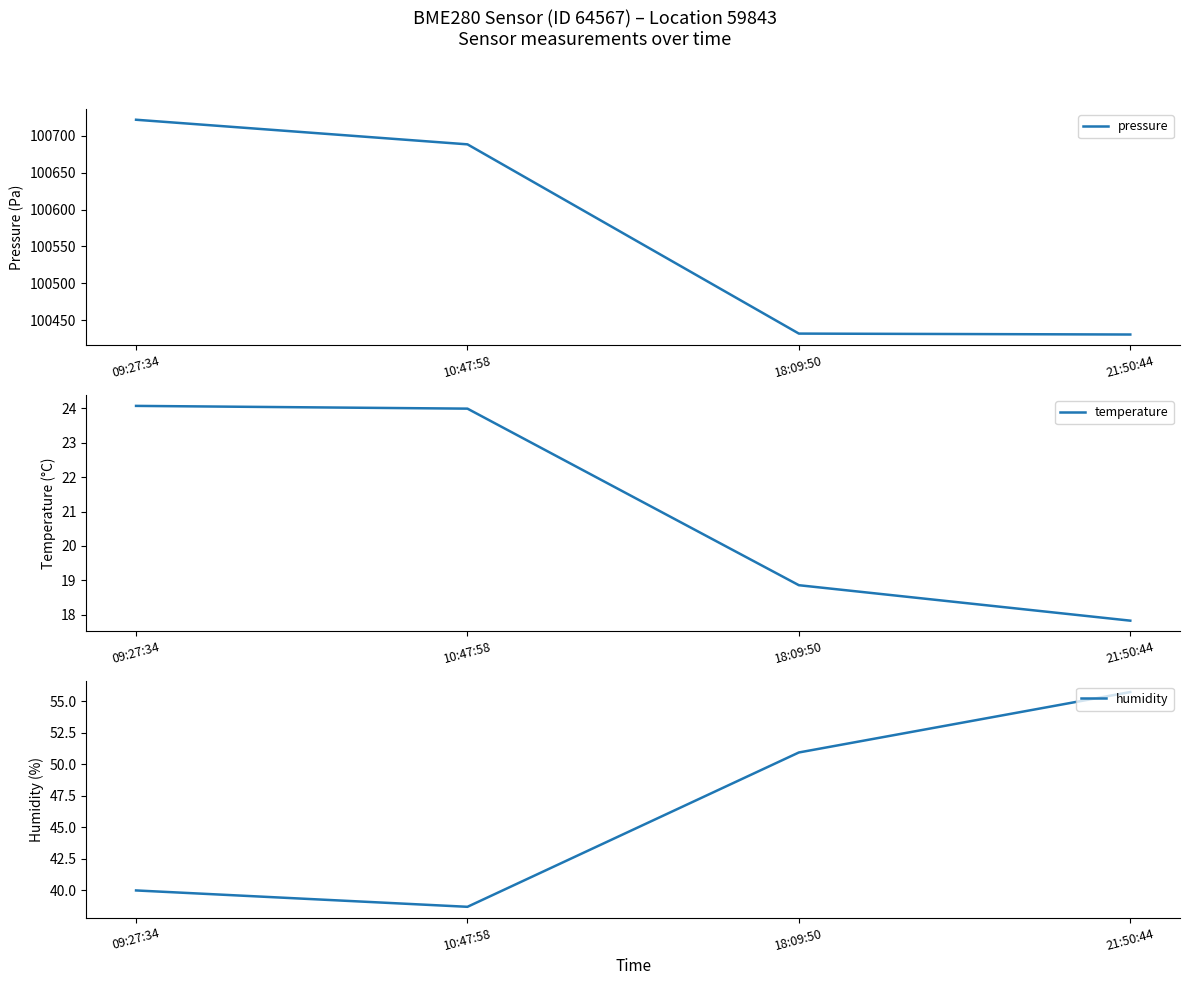

True or false: humidity has a value of 14.5 at 09:27:34.

False